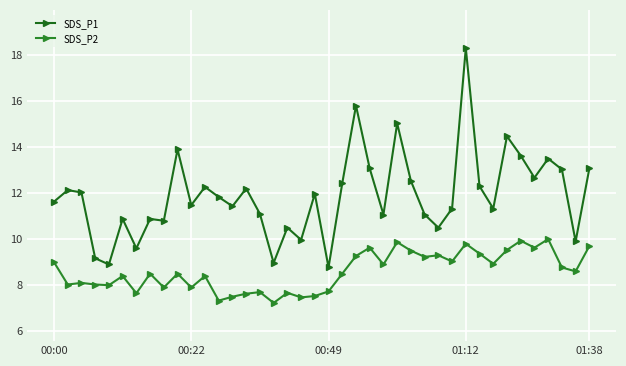

In SDS_P2, how many points are higher than both neighbors (excluding endpoints)?

13